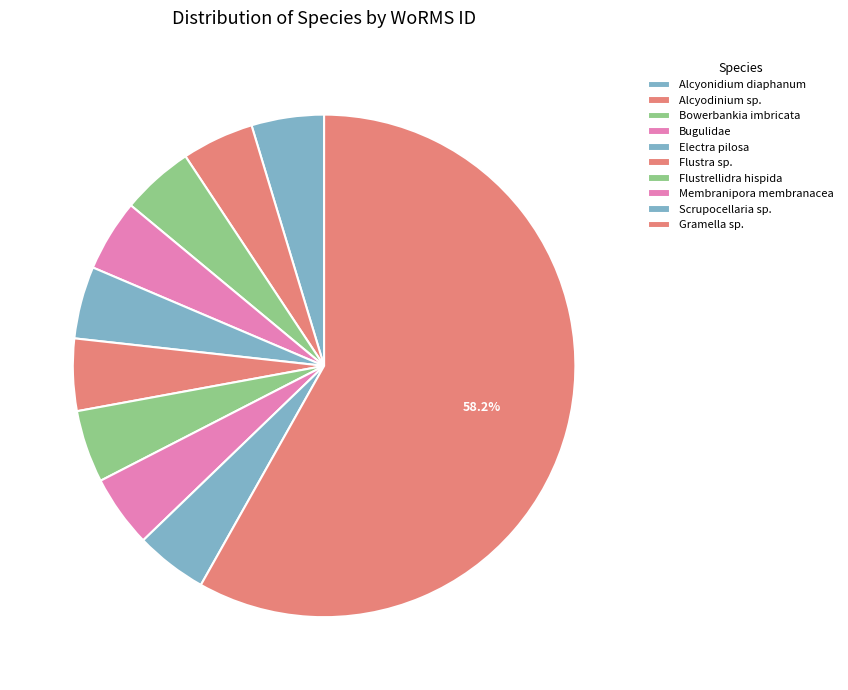

How many segments does this pie chart have?

10